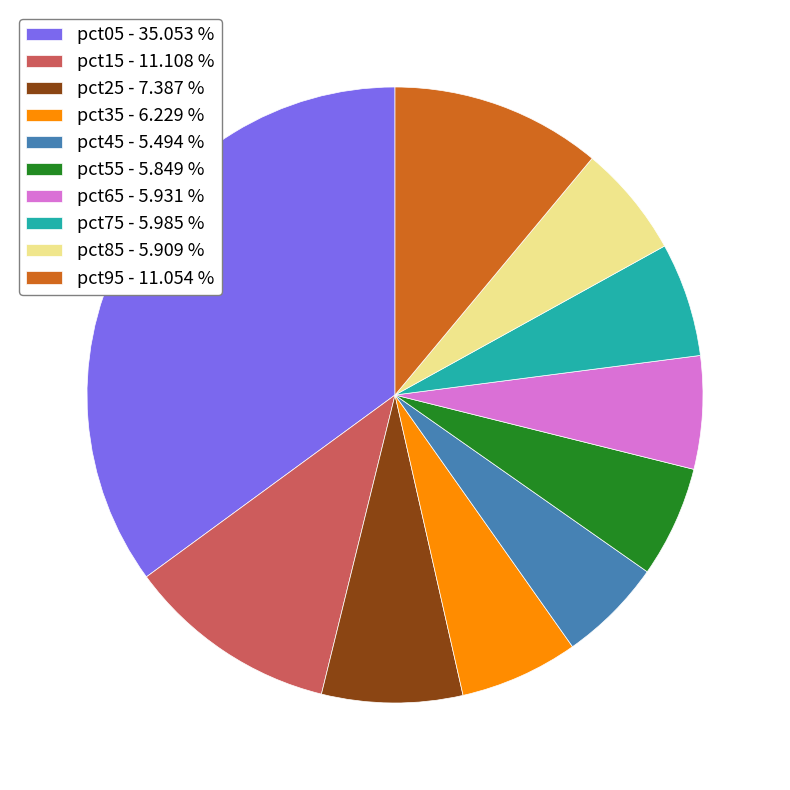

Count the number of slices in the pie.

10